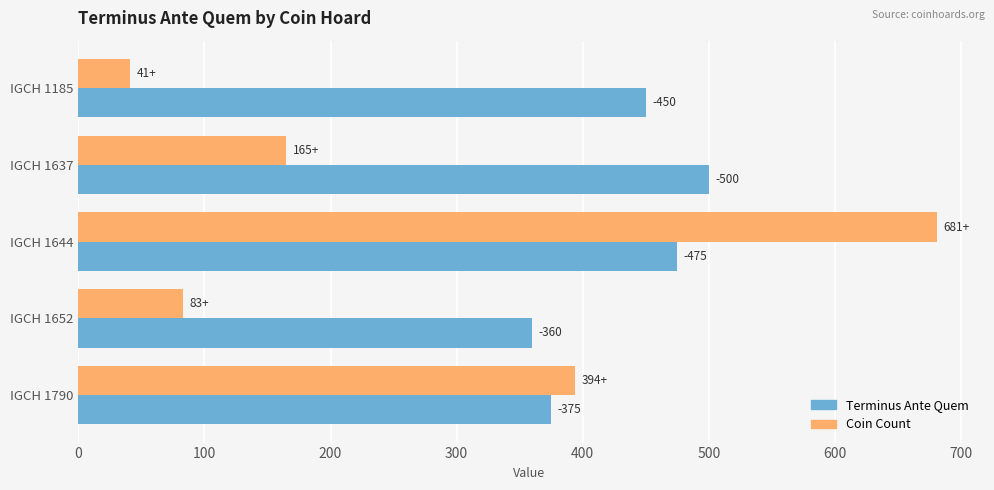

What are all the series names shown in the legend?

Terminus Ante Quem, Coin Count